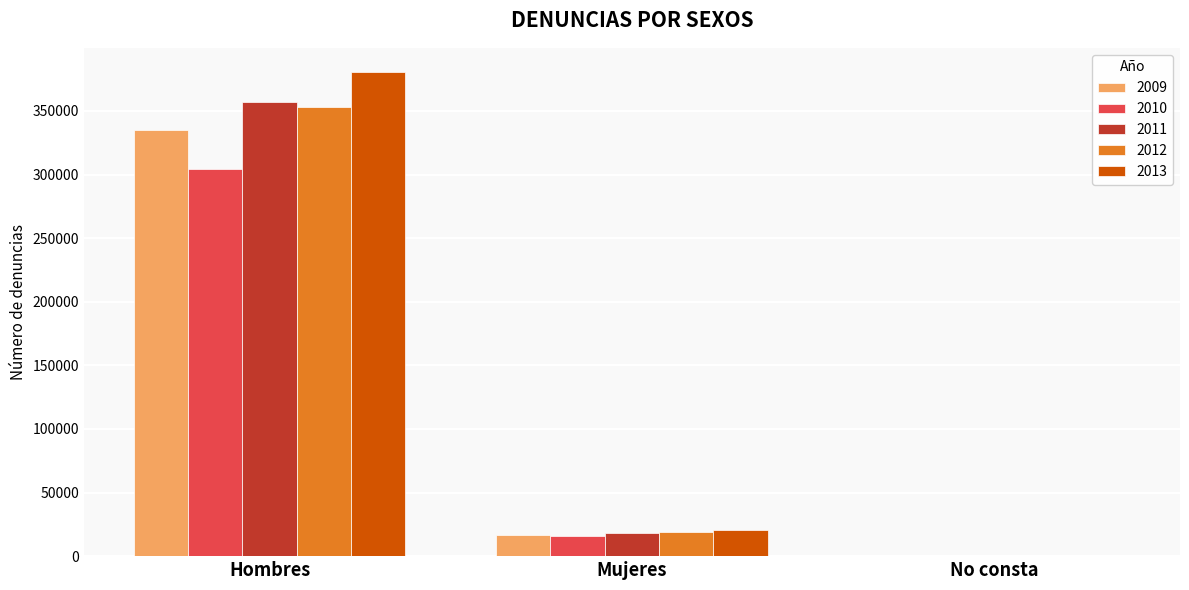

What is the average value of the 2011 series?

125006